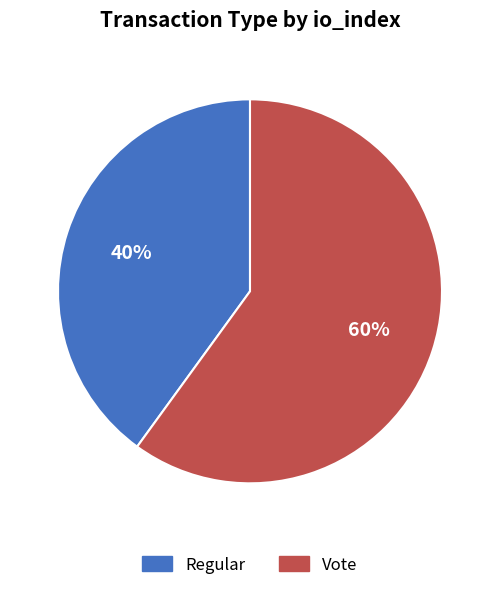

Which has a higher value, Vote or Regular?

Vote